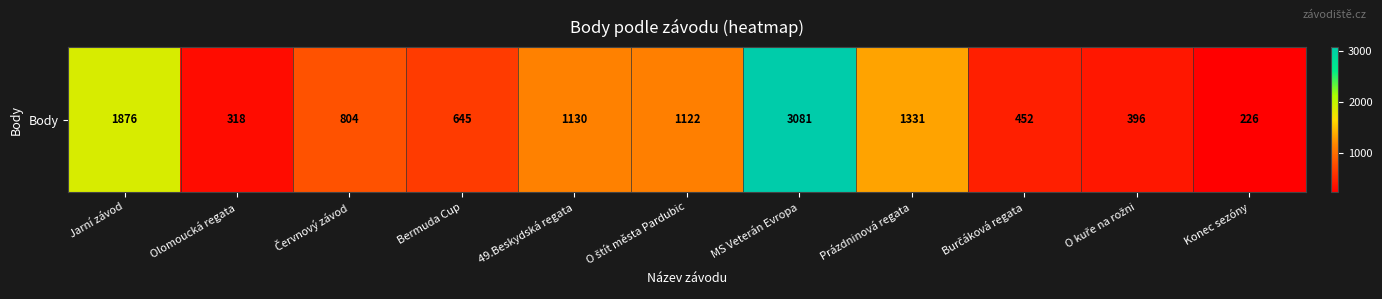

What is the sum of the values at 49.Beskydská regata and MS Veterán Evropa?

4211